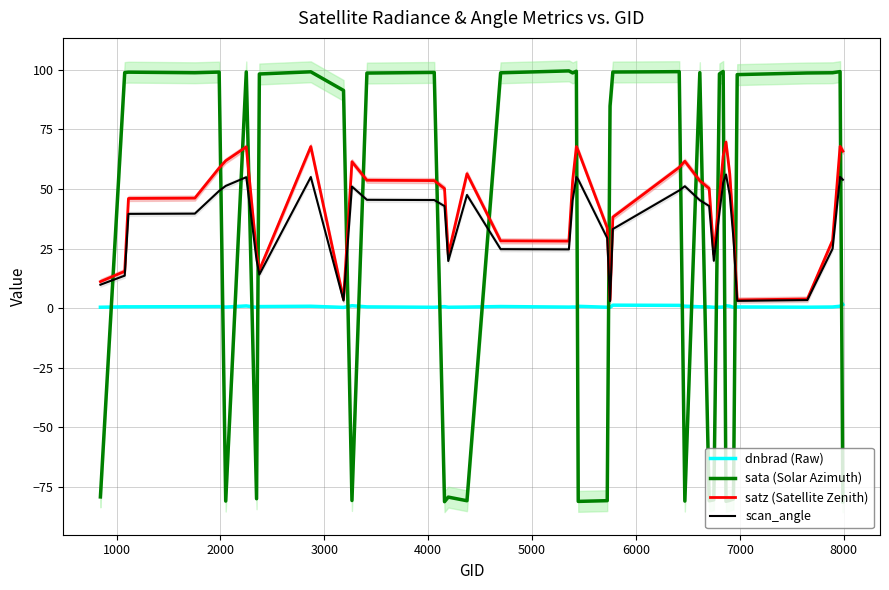

What is the maximum value for satz (Satellite Zenith)?

69.6